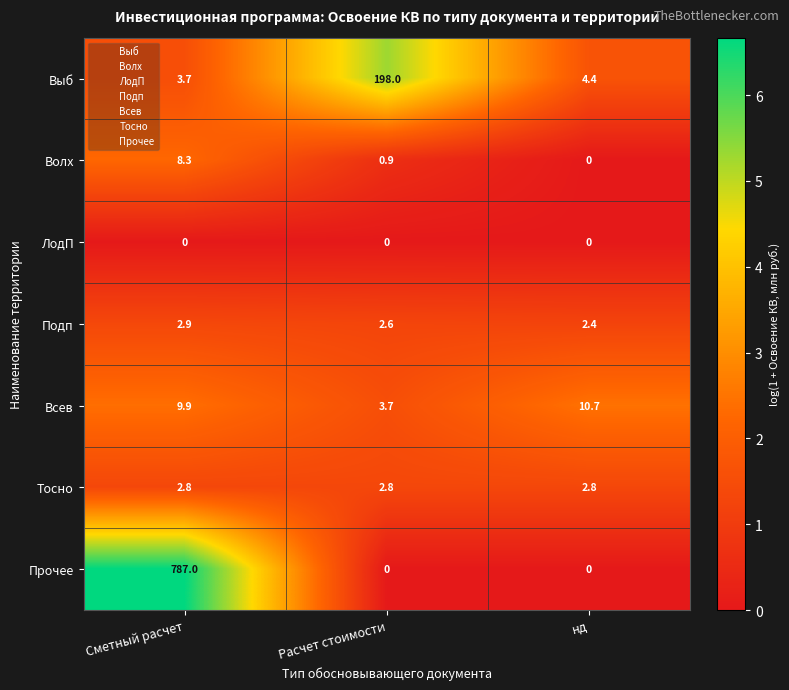

What is the highest value of the Прочее series?

787.0